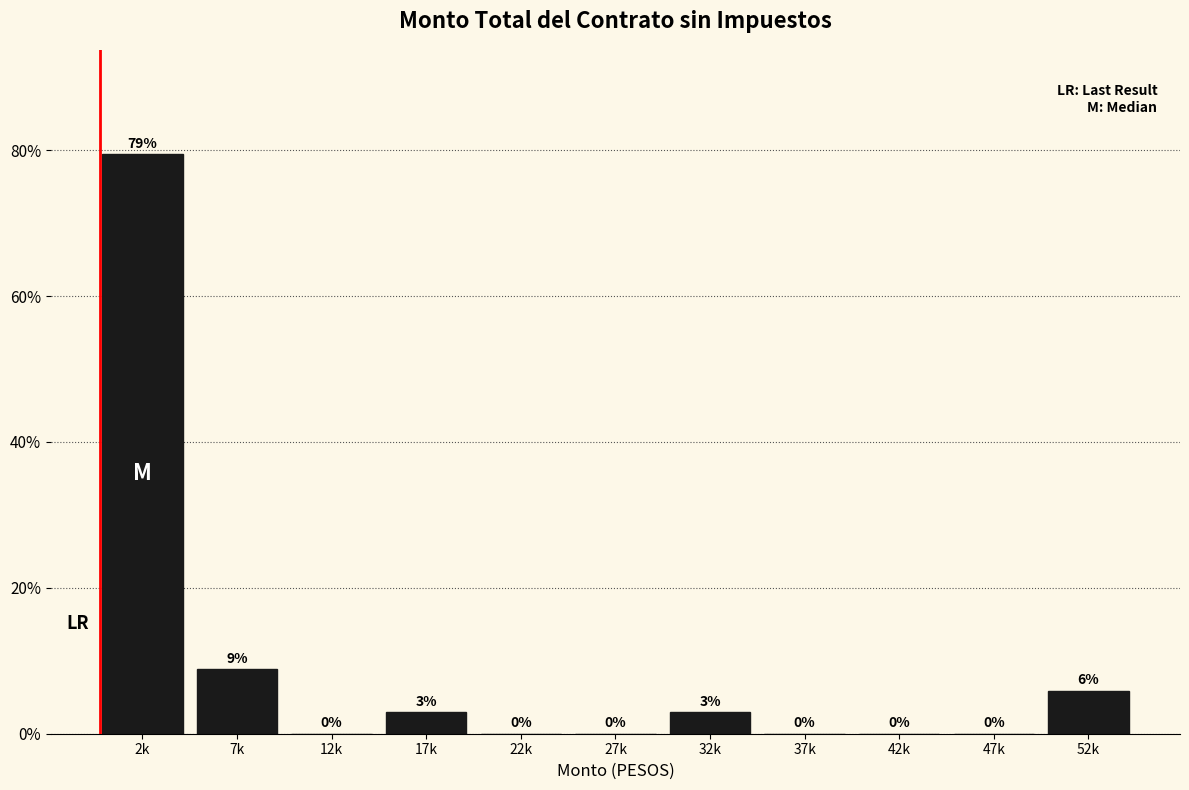

Where is the data nearest to the value 39?

7k